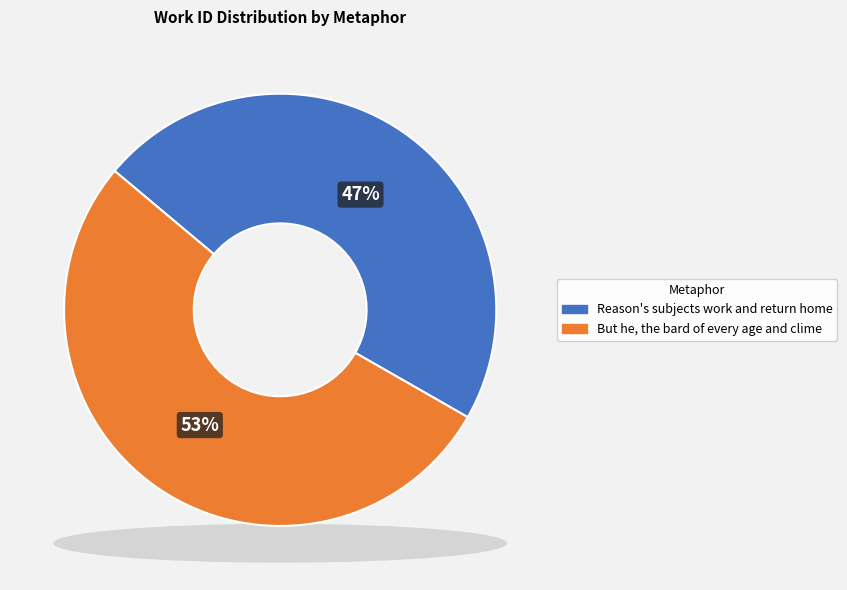

Which has a higher value, But he, the bard of every age and clime or Reason's subjects work and return home?

But he, the bard of every age and clime